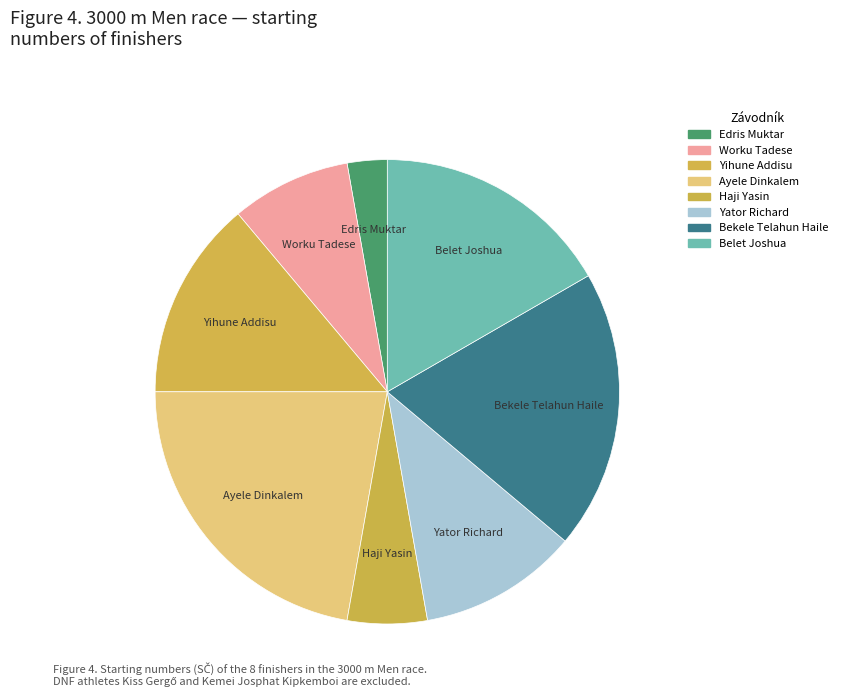

How many segments does this pie chart have?

8